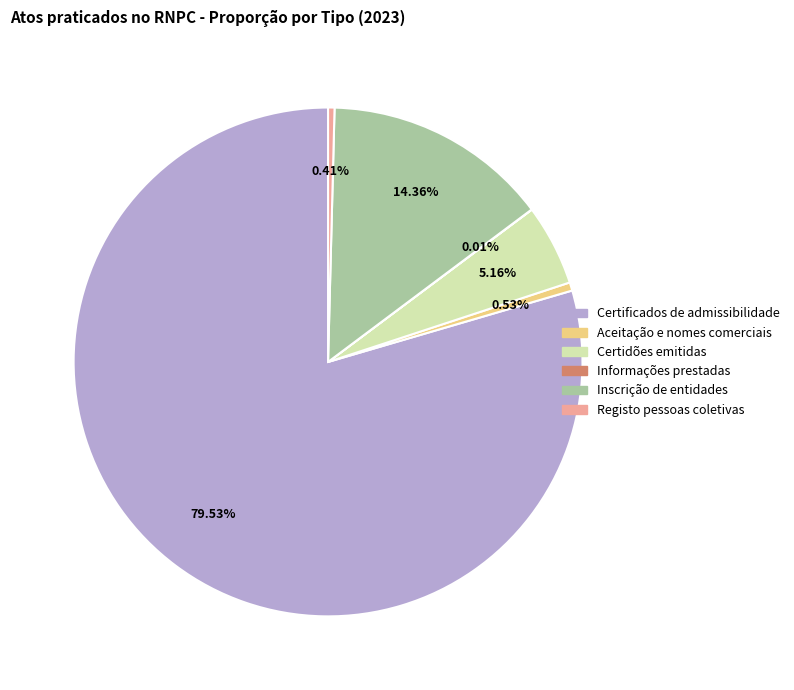

Is there any slice that represents more than half of the pie?

Yes